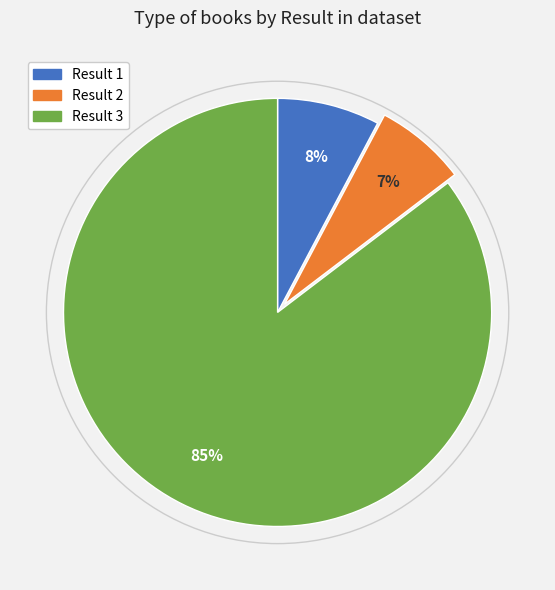

Is there a majority slice in this chart?

Yes